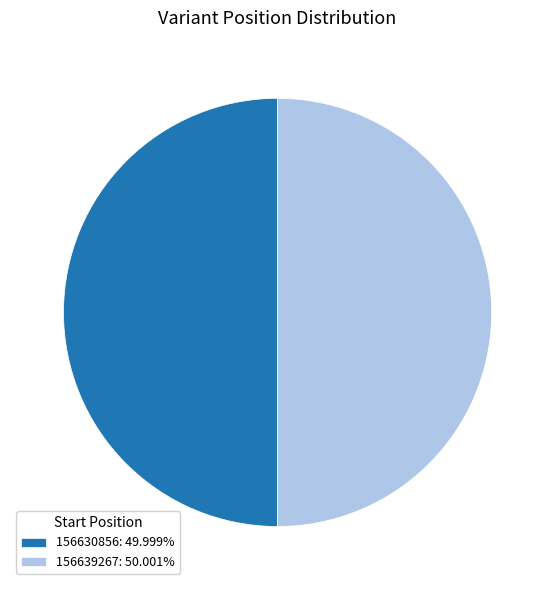

Approximately how many times larger is the value at 156639267: 50.001% compared to 156630856: 49.999%?

1.0